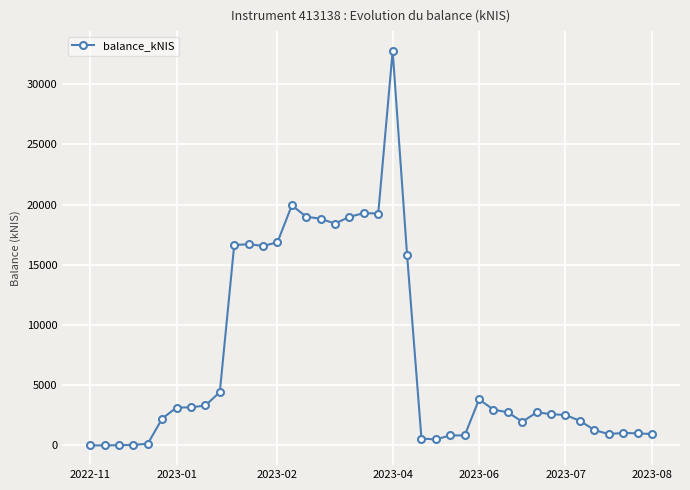

What is the value of the 30th point from the left?

2745.2